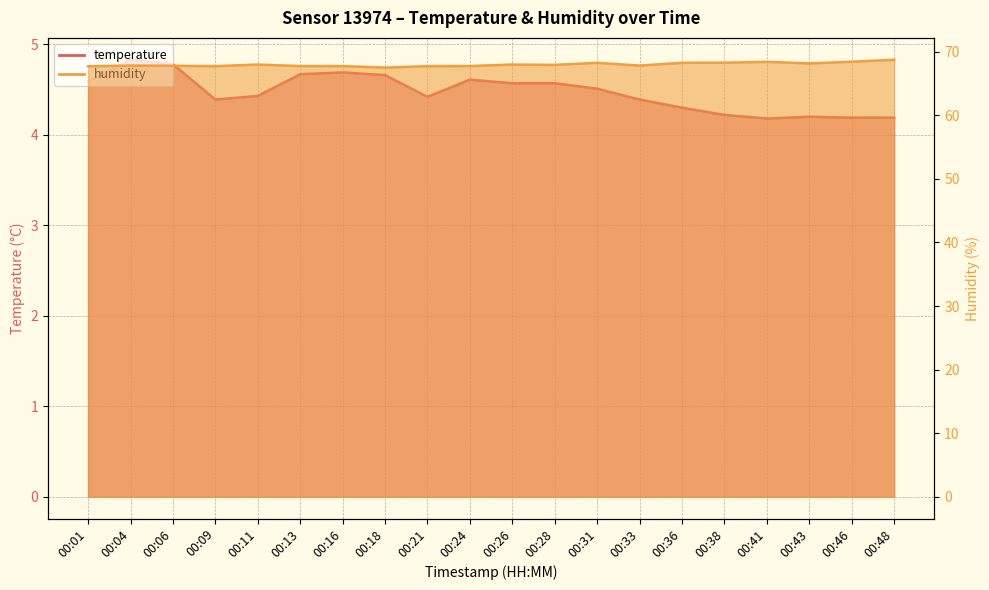

List the labels in order of humidity value, smallest first.

00:18, 00:01, 00:09, 00:21, 00:13, 00:16, 00:24, 00:06, 00:33, 00:04, 00:28, 00:11, 00:26, 00:43, 00:31, 00:36, 00:38, 00:41, 00:46, 00:48